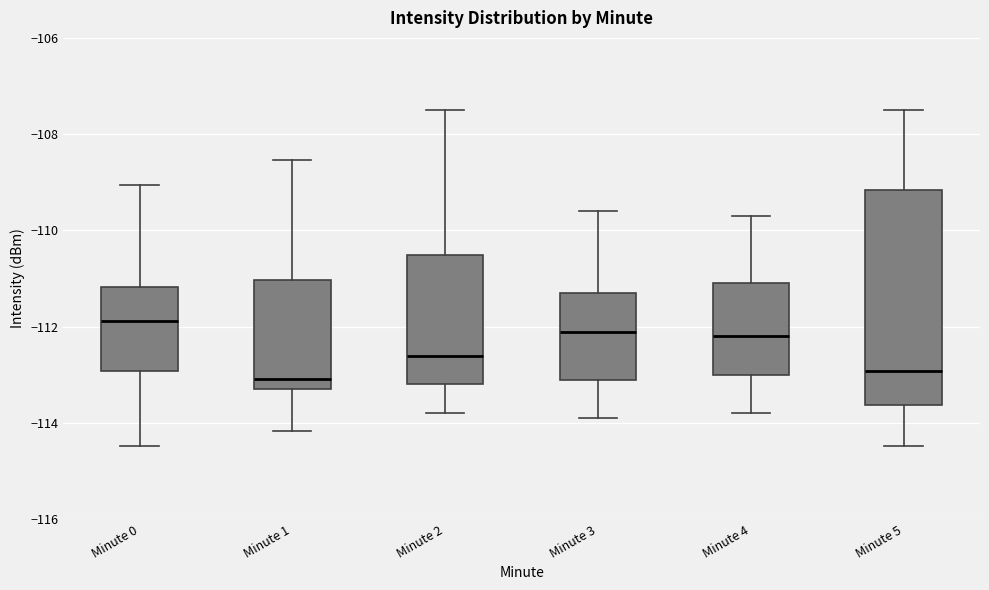

Reading left to right, transcribe this box plot: for each box, give where its median line is, the range the box spans, and where its two whiskers end, as read against the y-axis. The values are not printed on the chart, so give them approximately, as read against the axis.

Minute 0: median -111.8, box -113.0 to -111.2, whiskers -114.4 to -109.0
Minute 1: median -113.0, box -113.2 to -111.0, whiskers -114.2 to -108.6
Minute 2: median -112.6, box -113.2 to -110.4, whiskers -113.8 to -107.4
Minute 3: median -112.0, box -113.0 to -111.2, whiskers -113.8 to -109.6
Minute 4: median -112.2, box -113.0 to -111.0, whiskers -113.8 to -109.6
Minute 5: median -113.0, box -113.6 to -109.2, whiskers -114.4 to -107.4